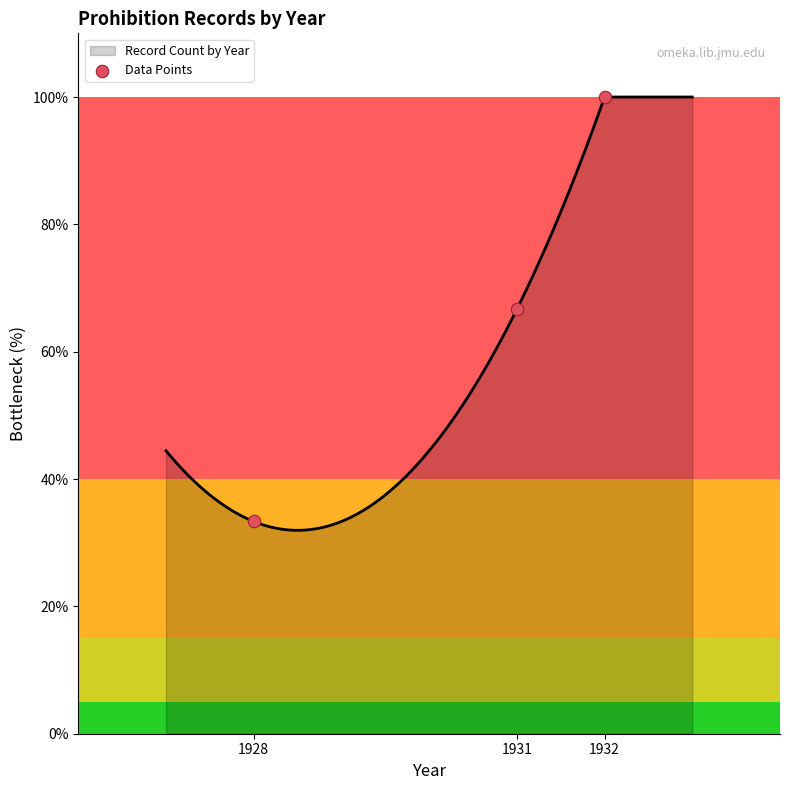

What is the ratio of the value at 1928 to the value at 1931?

0.5